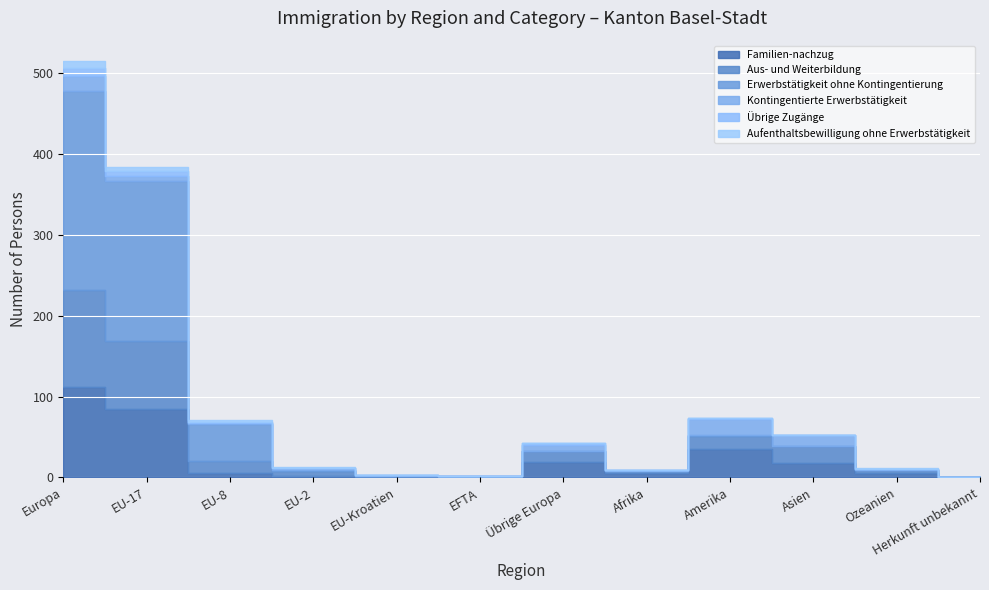

What is the difference between the highest and lowest values at Herkunft unbekannt?

1